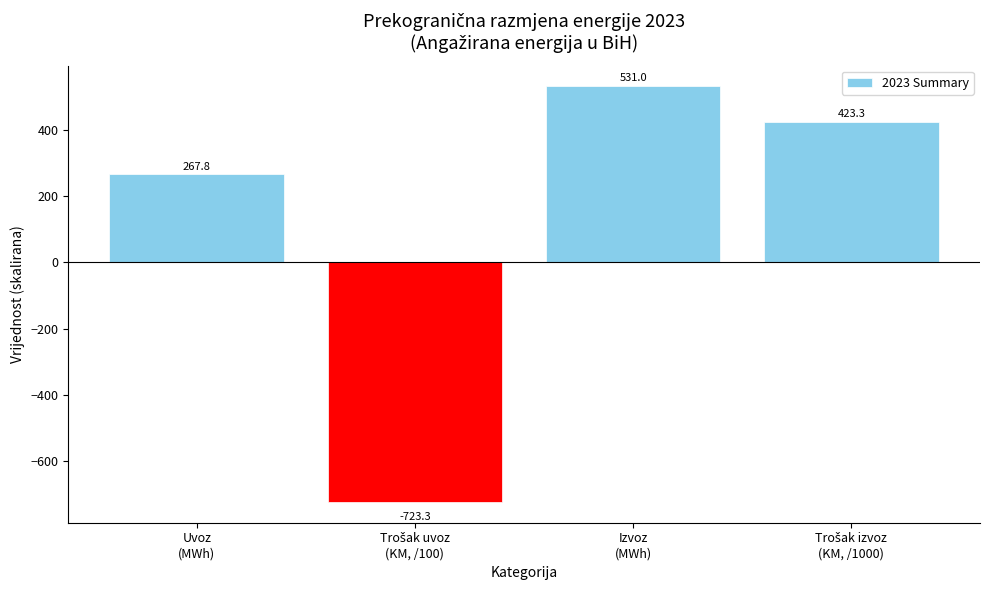

What is the smallest value displayed?

-723.3